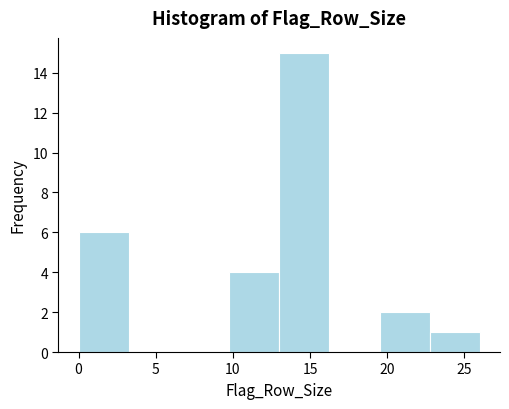

What is the height of the bar covering 13.00 to 16.25 on the x-axis? Neither the bar edges nor the heights are printed on the chart, so give them approximately, as read against the axes.

15